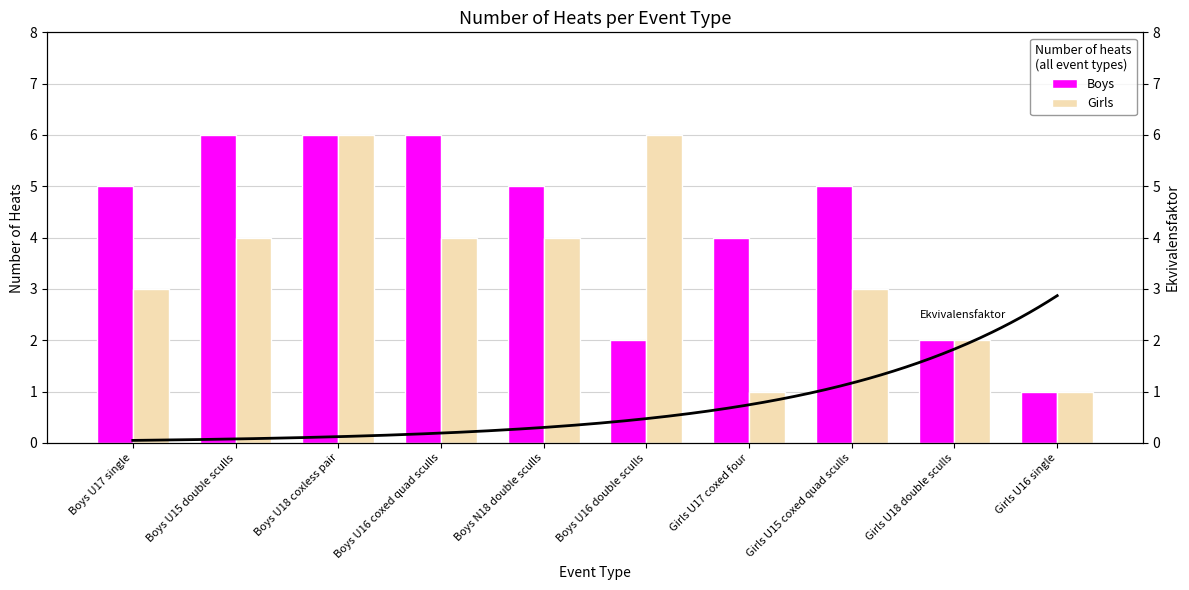

Which category has the highest value across all series?

Boys U15 double sculls